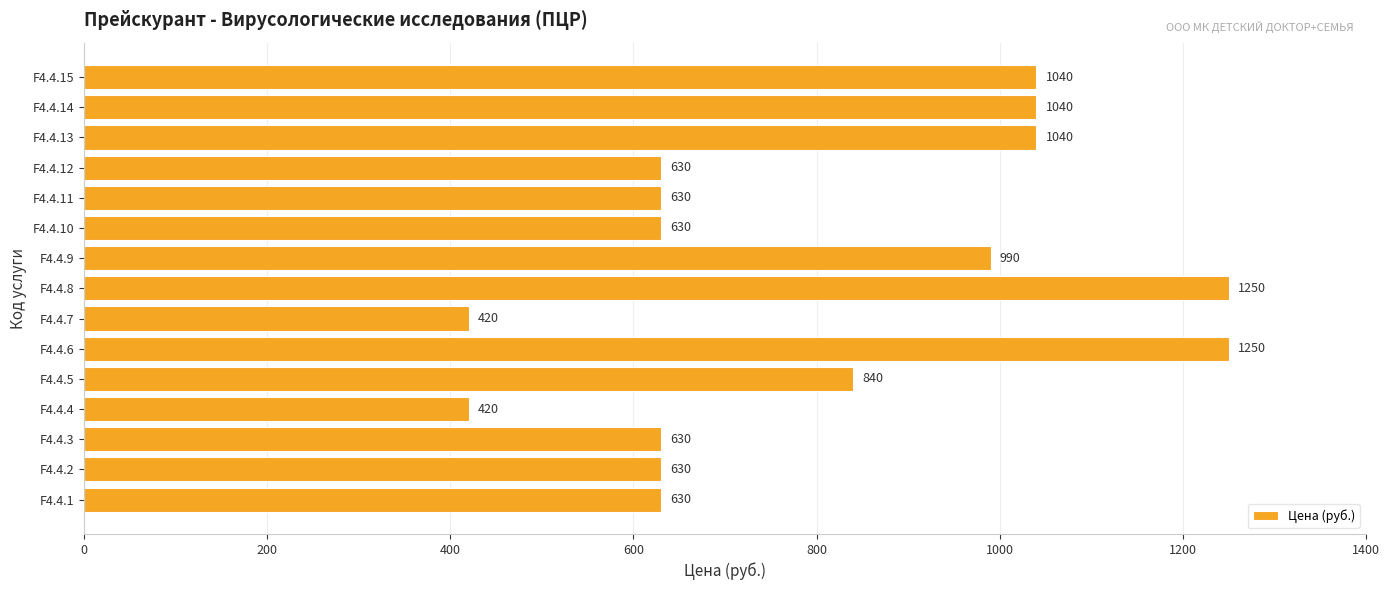

Reading bottom to top, list all the values displayed in this chart.

F4.4.1=630	F4.4.2=630	F4.4.3=630	F4.4.4=420	F4.4.5=840	F4.4.6=1250	F4.4.7=420	F4.4.8=1250	F4.4.9=990	F4.4.10=630	F4.4.11=630	F4.4.12=630	F4.4.13=1040	F4.4.14=1040	F4.4.15=1040